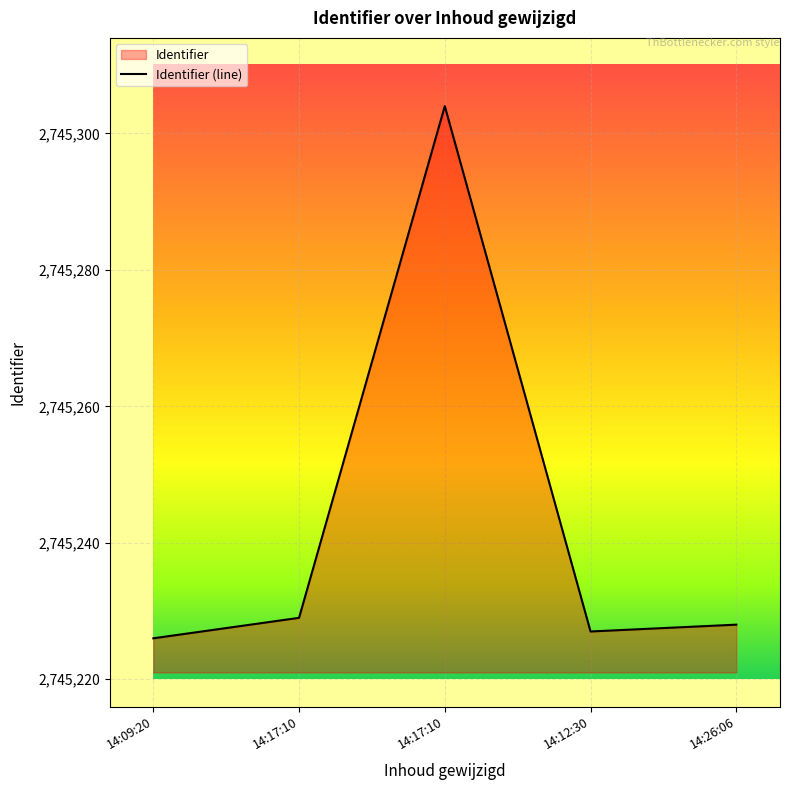

How many lines are shown in the chart?

1